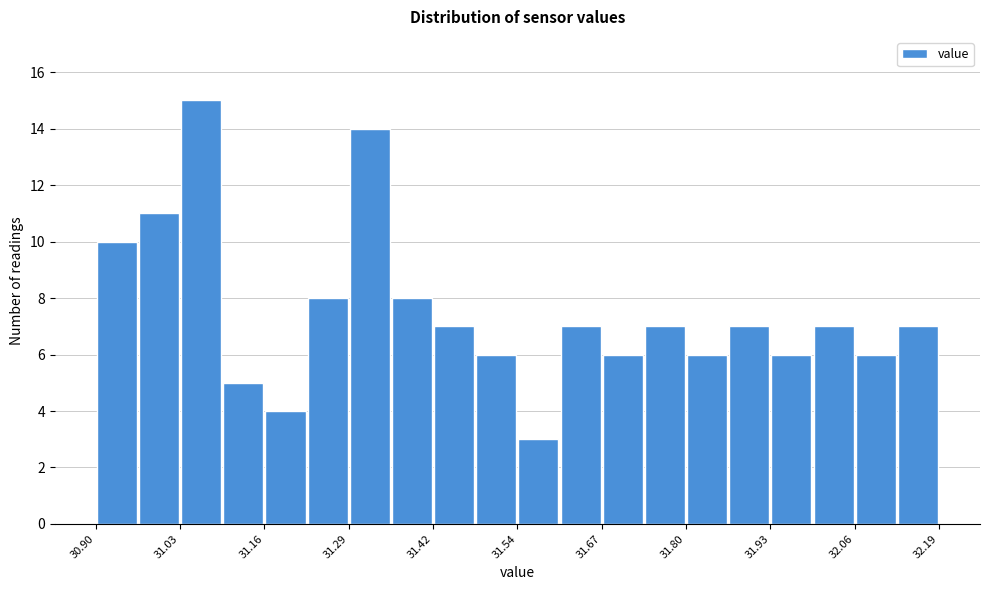

Around what value on the x-axis is the tallest bar? Give the approximate position of its centre, as read against the axis.

31.06